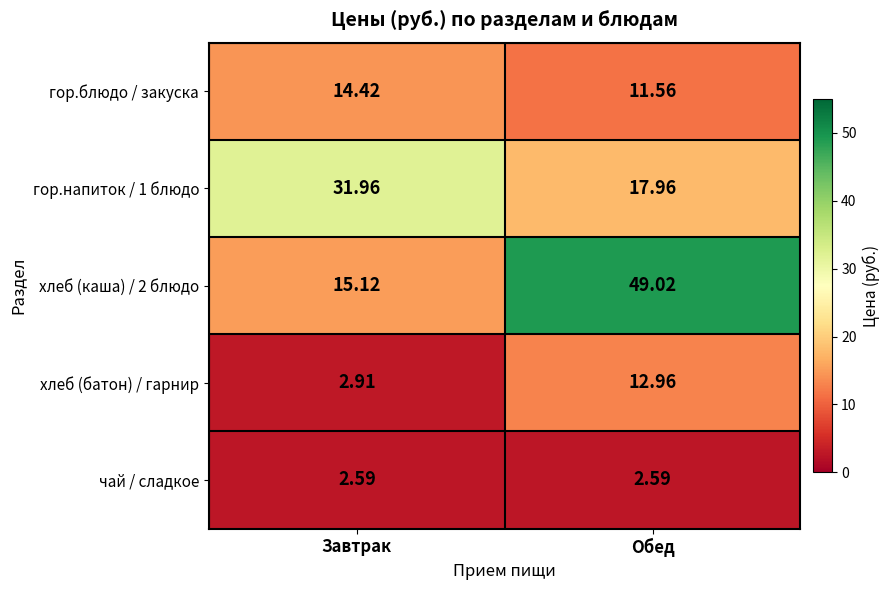

Count the number of data series in this chart.

5